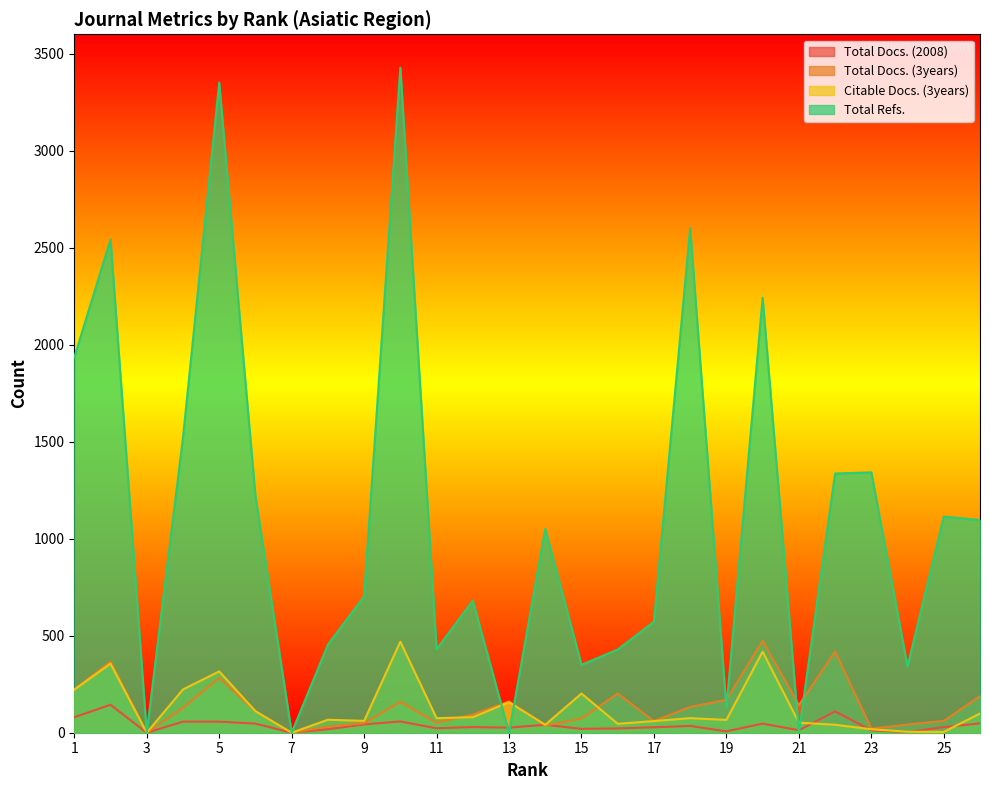

Which label corresponds to the largest value in the chart?

10